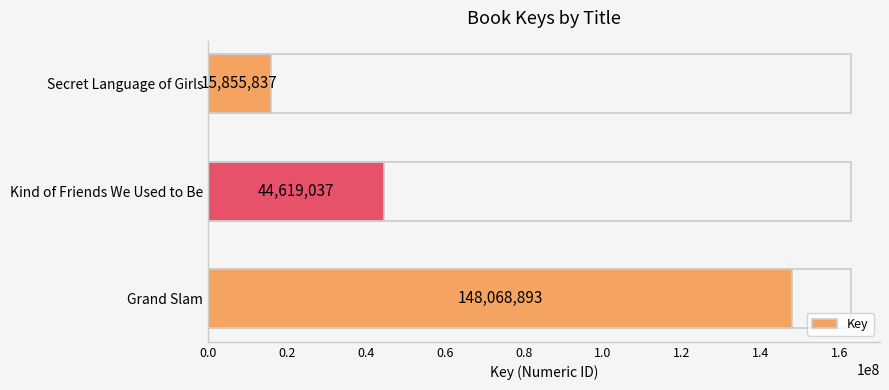

Reading bottom to top, what are all the values shown in this chart?

Grand Slam=148068893	Kind of Friends We Used to Be=44619037	Secret Language of Girls=15855837